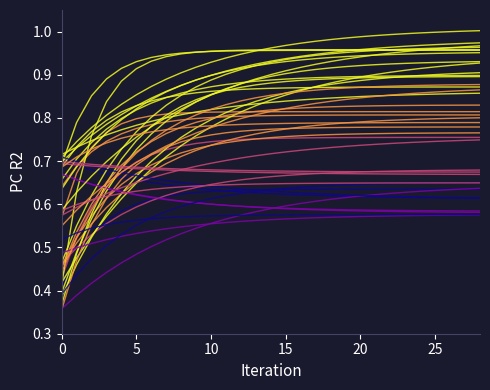

At which category is the sum across all series the highest?

28